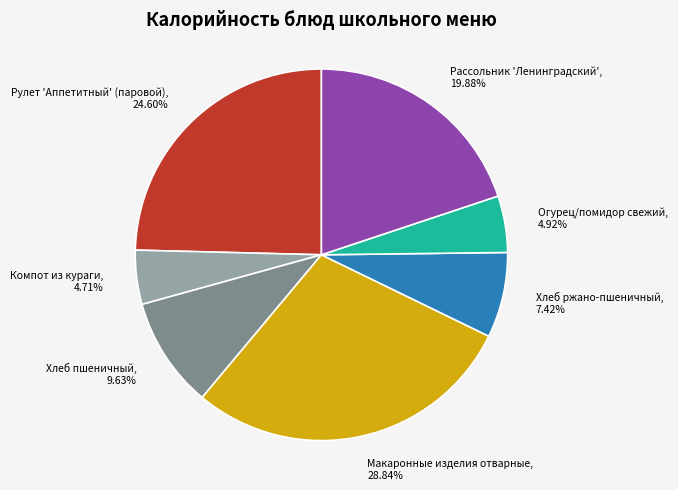

Does any single category account for the majority?

No